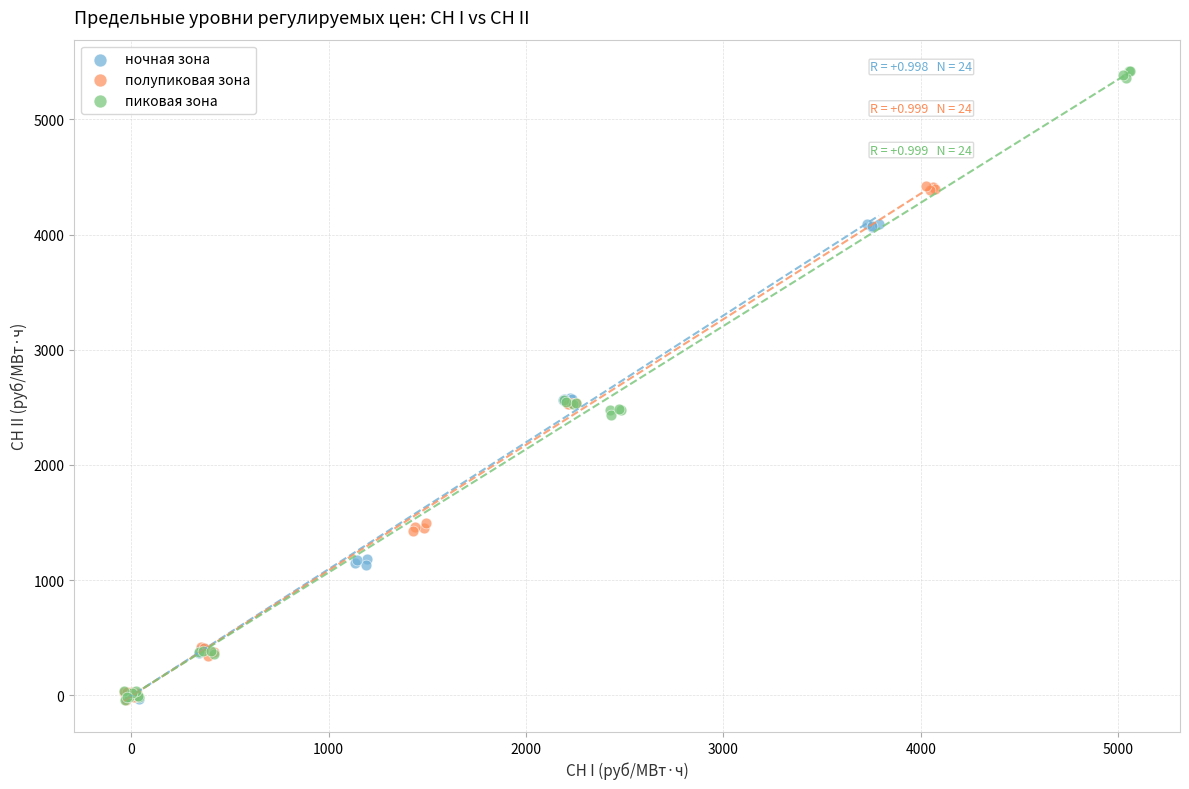

What are all the series names shown in the legend?

ночная зона, полупиковая зона, пиковая зона